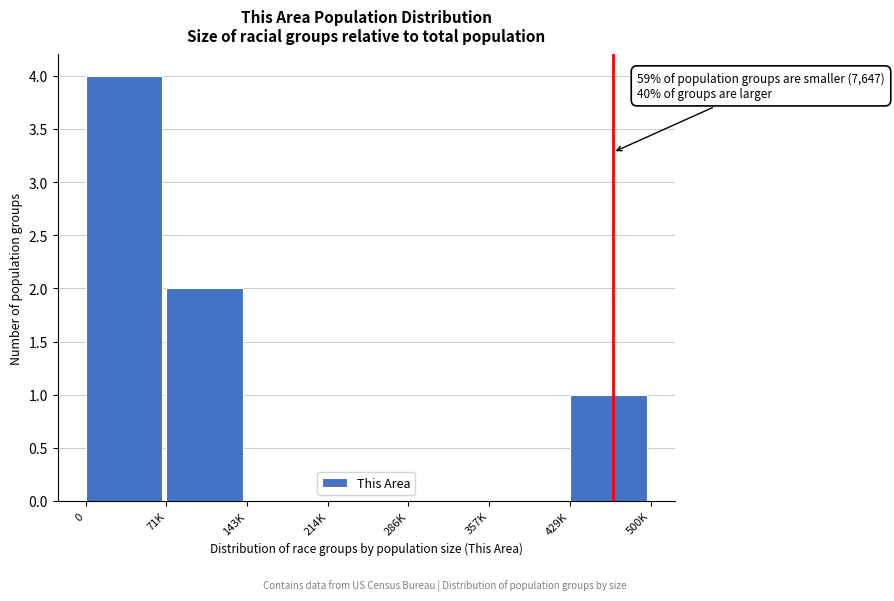

Reading left to right, transcribe all the data shown in this chart.

0=4	71K=2	143K=0	214K=0	286K=0	357K=0	429K=1